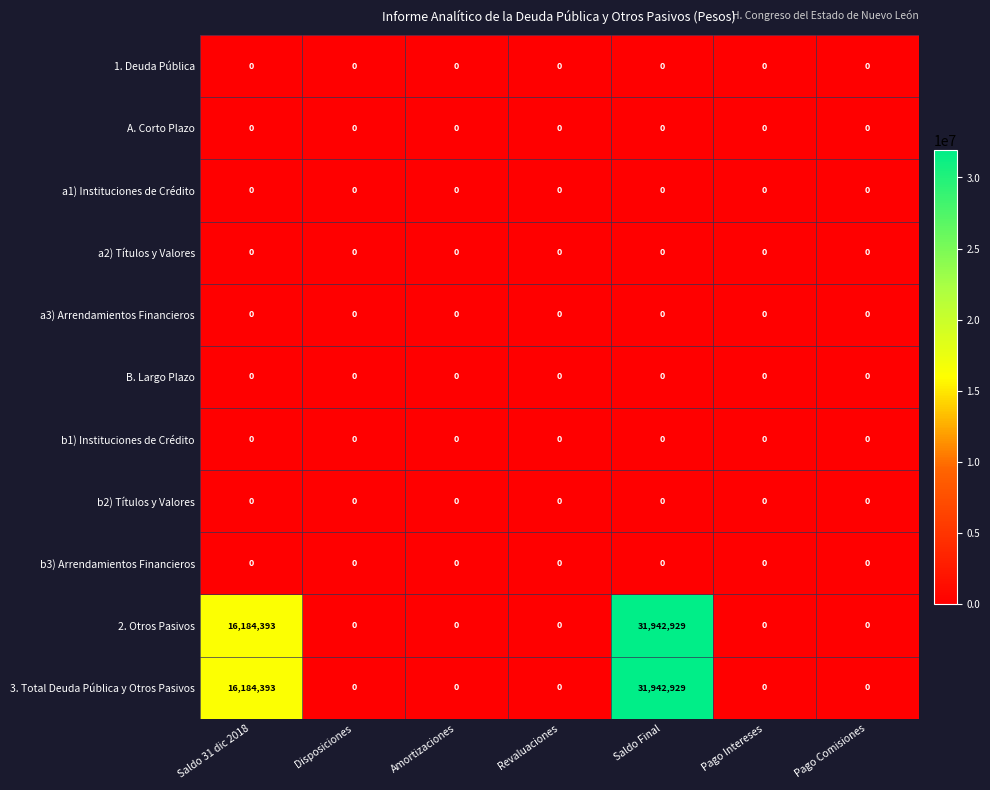

The a3) Arrendamientos Financieros series shows 0 at Pago Intereses. True or false?

True